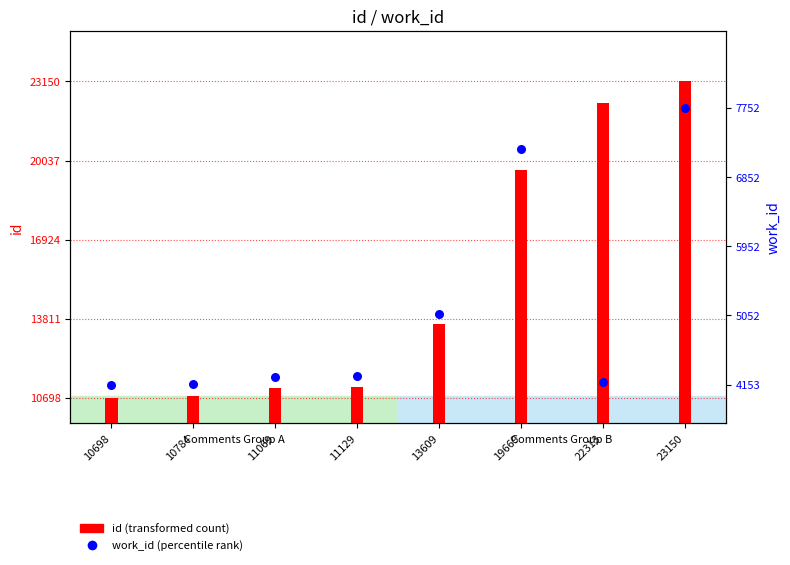

What is the ratio of the value at 13609 to the value at 10784?

1.2